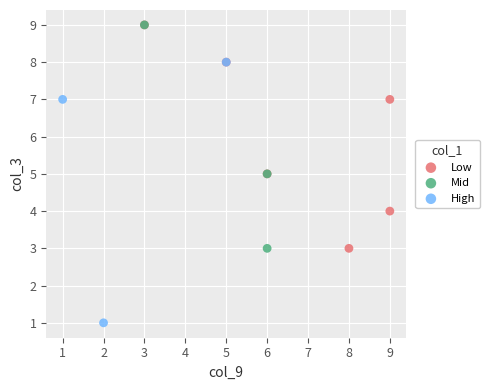

What are all the series names shown in the legend?

Low, Mid, High